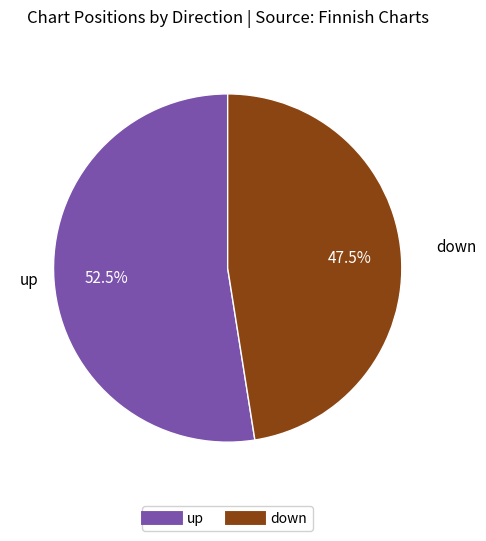

True or false: down accounts for 32% of the total.

False